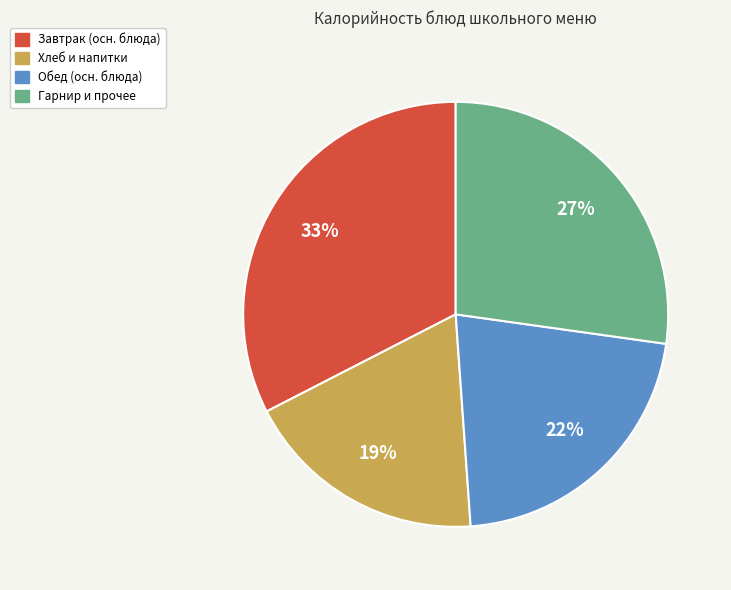

Count the number of slices in the pie.

4